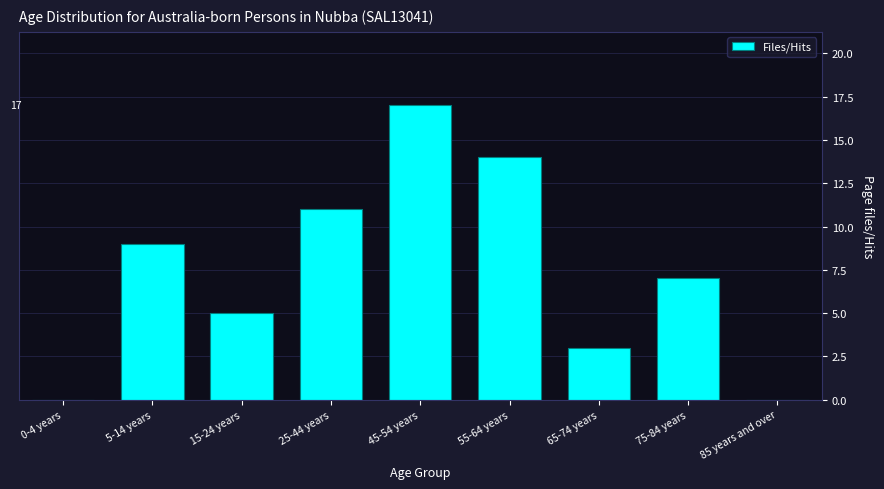

Reading right to left, what are all the values shown in this chart?

85 years and over=0	75-84 years=7	65-74 years=3	55-64 years=14	45-54 years=17	25-44 years=11	15-24 years=5	5-14 years=9	0-4 years=0